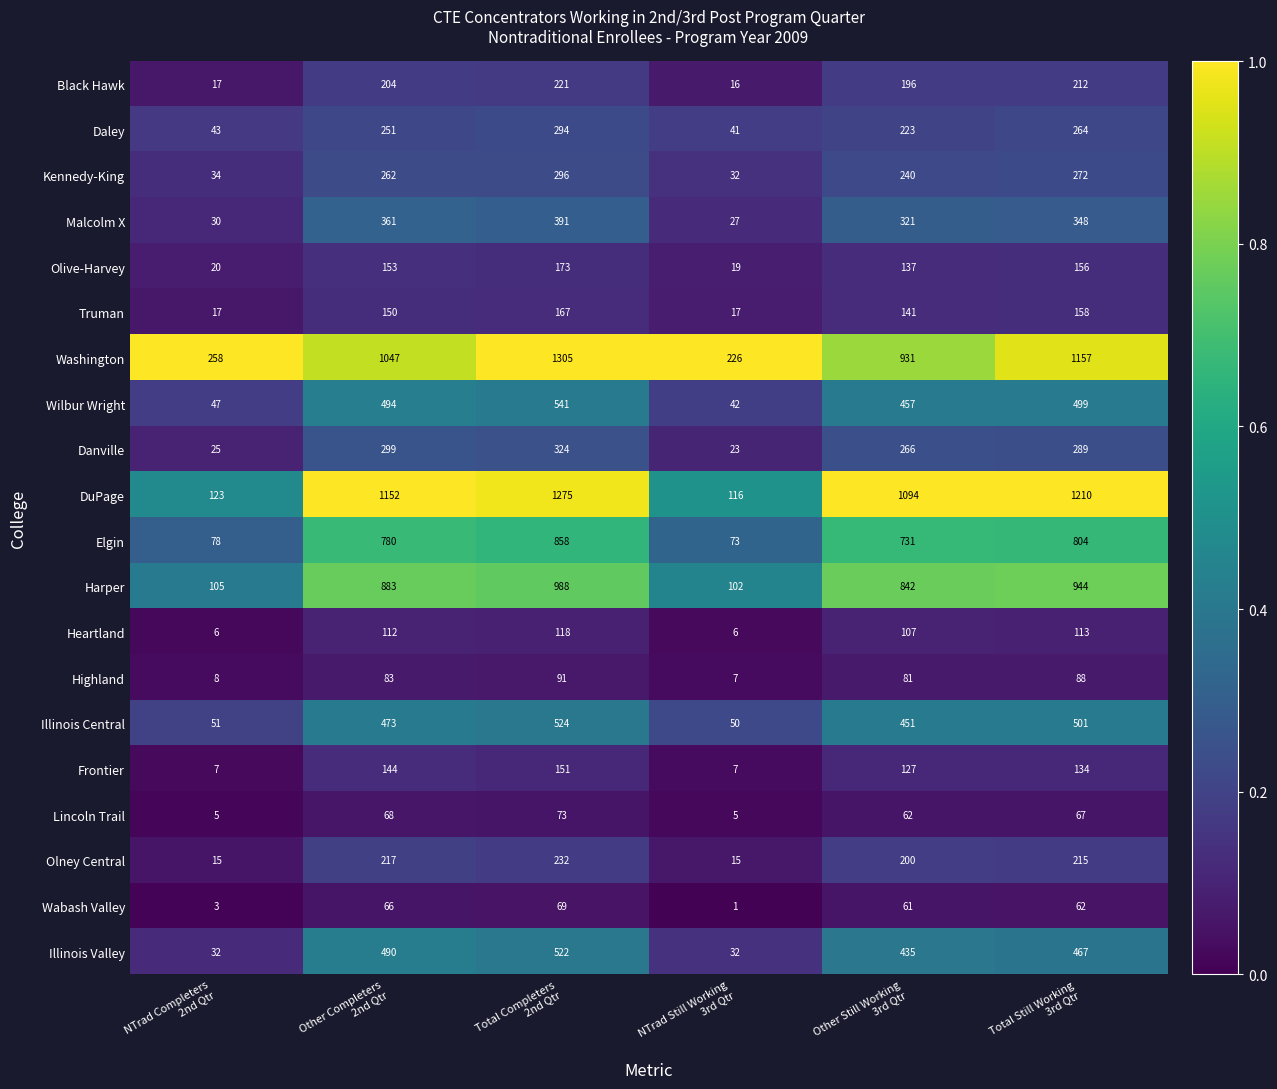

What is the lowest value of the Kennedy-King series?

32